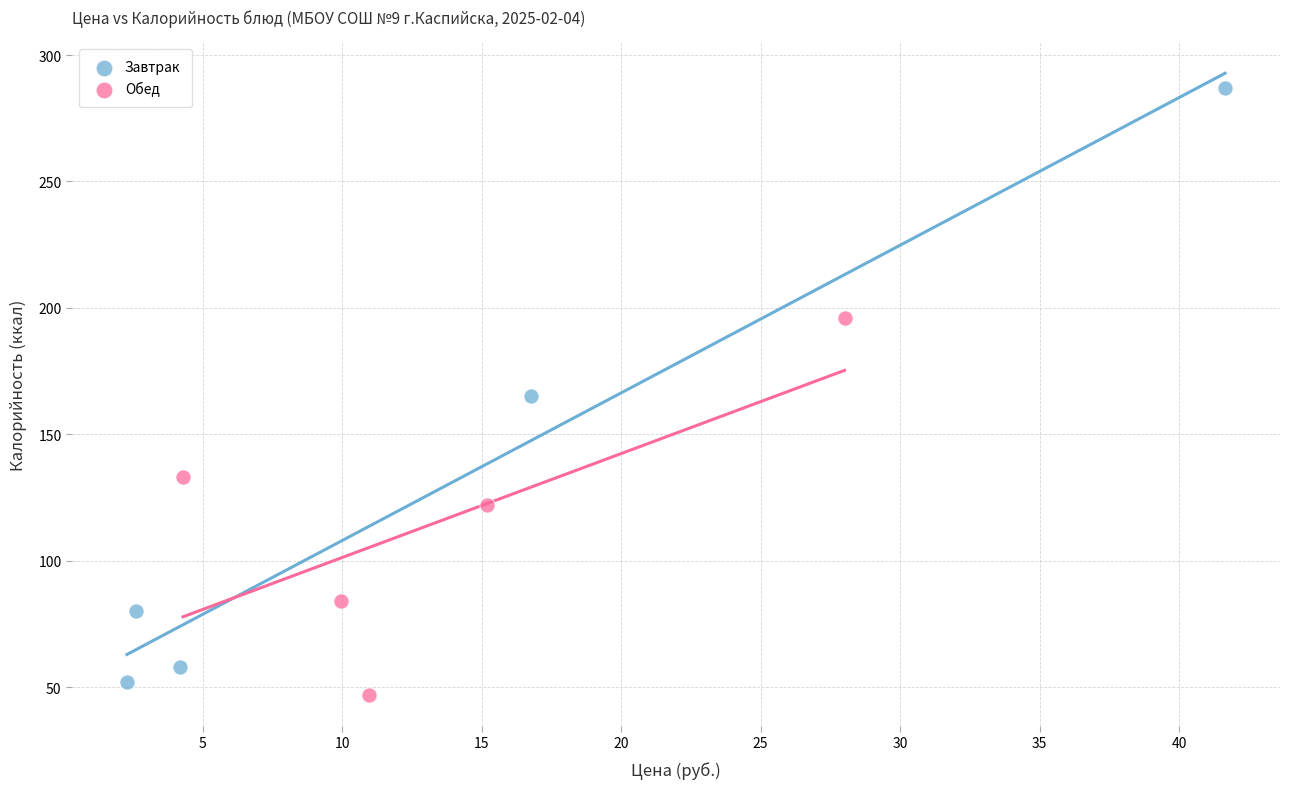

Which series has the widest spread of Y values?

Завтрак